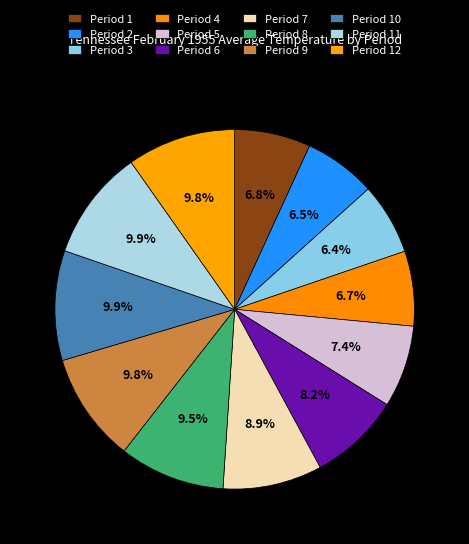

Rank the categories by value from highest to lowest.

Period 11, Period 10, Period 9, Period 12, Period 8, Period 7, Period 6, Period 5, Period 1, Period 4, Period 2, Period 3